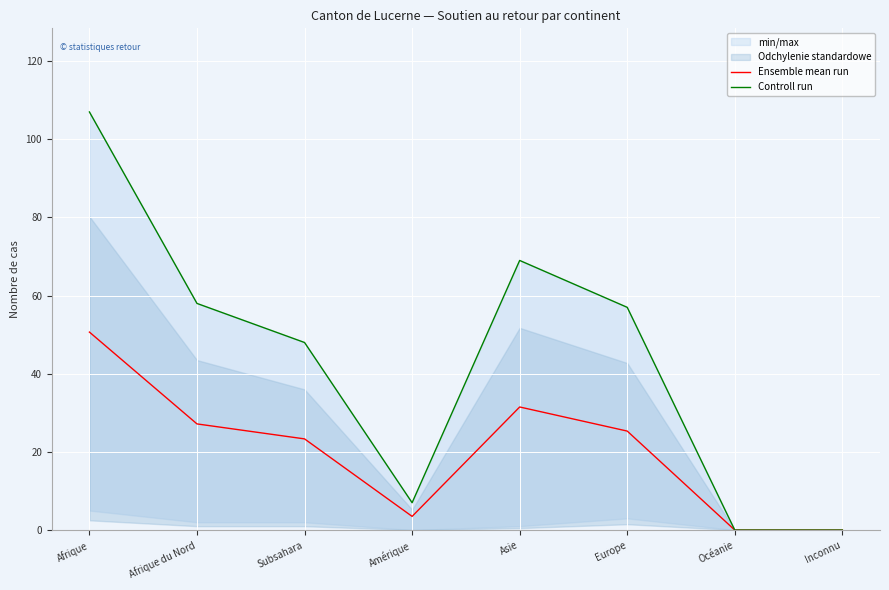

True or false: Controll run and Ensemble mean run cross at least once.

False